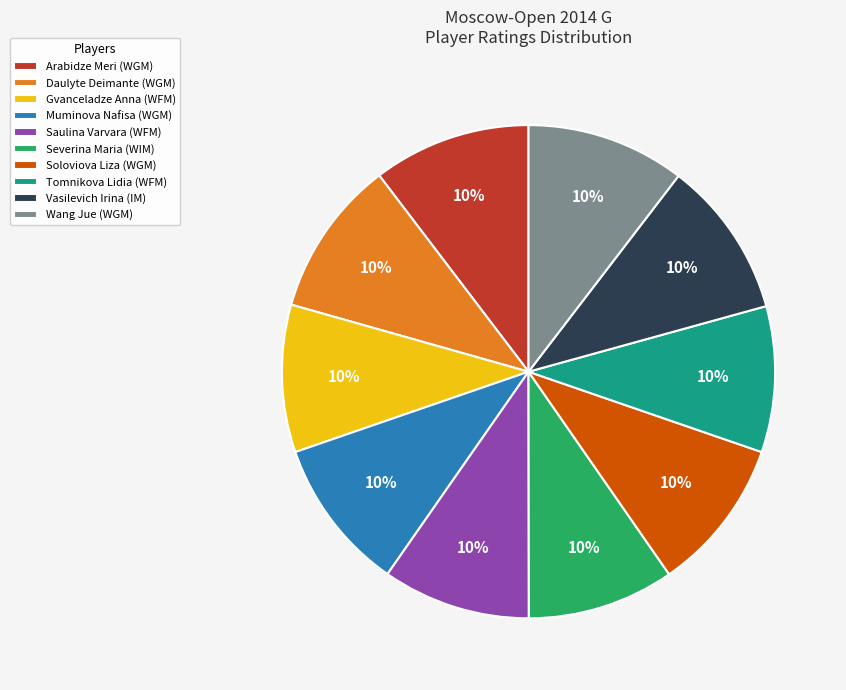

True or false: Saulina Varvara (WFM) accounts for 10% of the total.

True